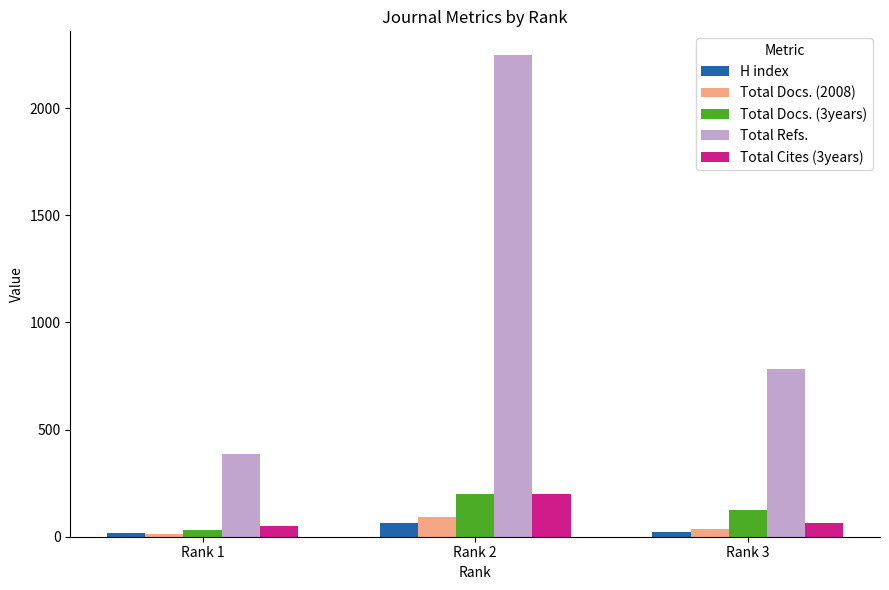

How many distinct data groups are displayed?

5